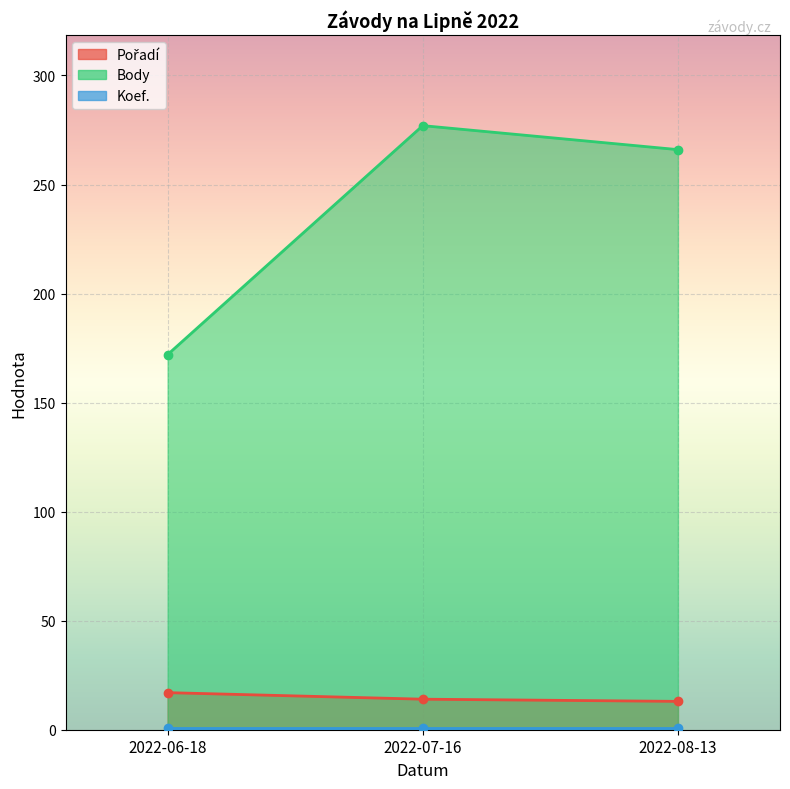

What is the sum of all Pořadí values?

44